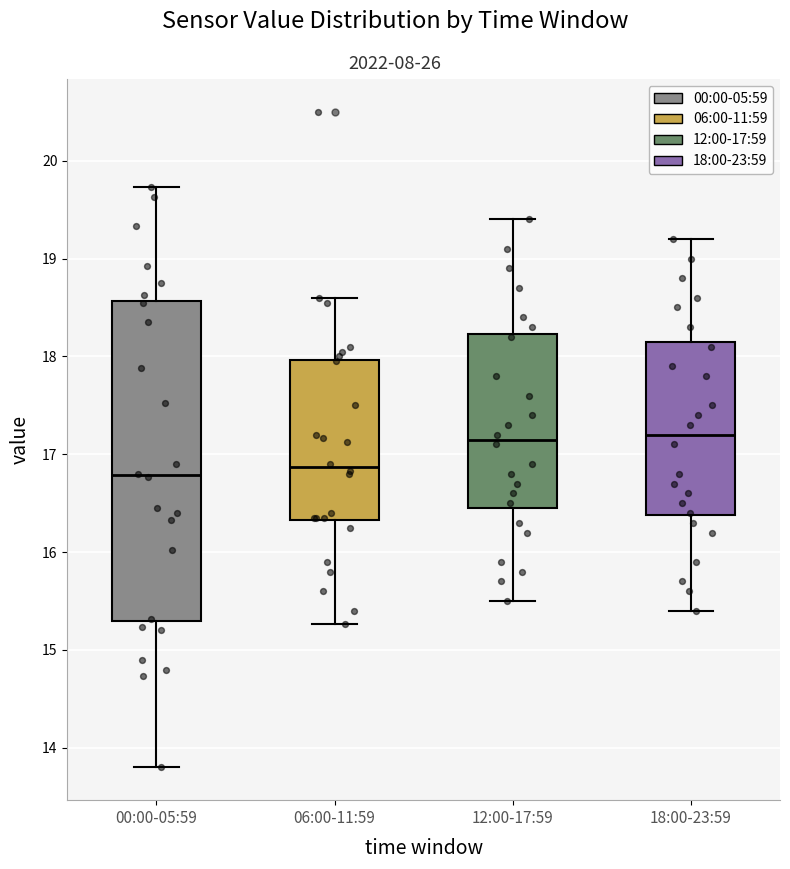

Reading left to right, transcribe this box plot: for each box, give where its median line is, the range the box spans, and where its two whiskers end, as read against the y-axis. The values are not printed on the chart, so give them approximately, as read against the axis.

00:00-05:59: median 16.8, box 15.3 to 18.6, whiskers 13.8 to 19.7
06:00-11:59: median 16.9, box 16.3 to 18.0, whiskers 15.3 to 18.6
12:00-17:59: median 17.2, box 16.5 to 18.2, whiskers 15.5 to 19.4
18:00-23:59: median 17.2, box 16.4 to 18.2, whiskers 15.4 to 19.2